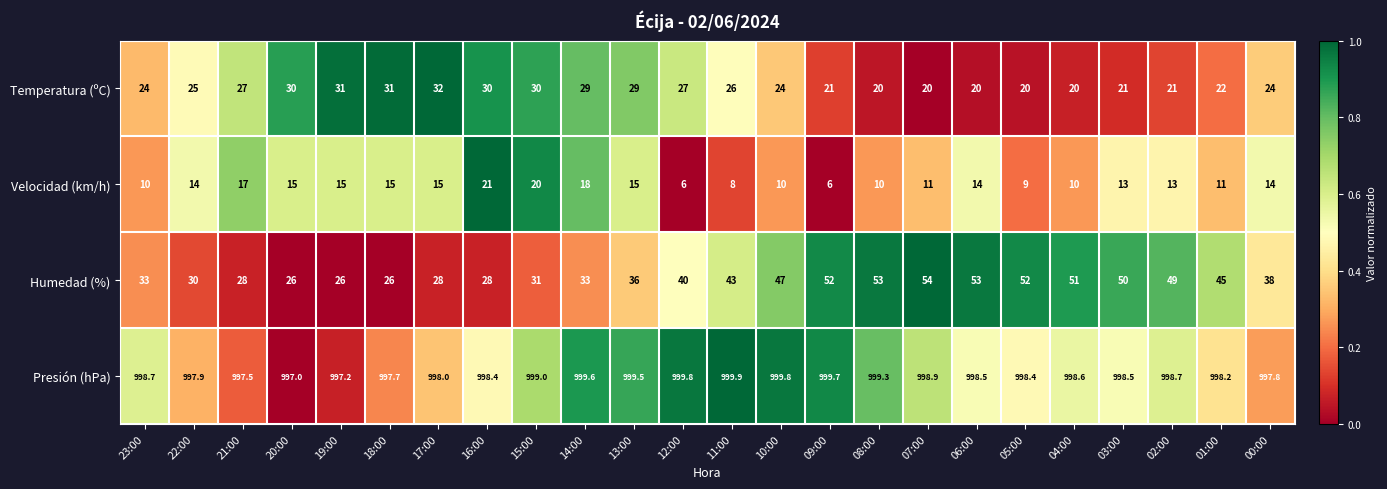

At which label is Humedad (%) closest to 40?

12:00